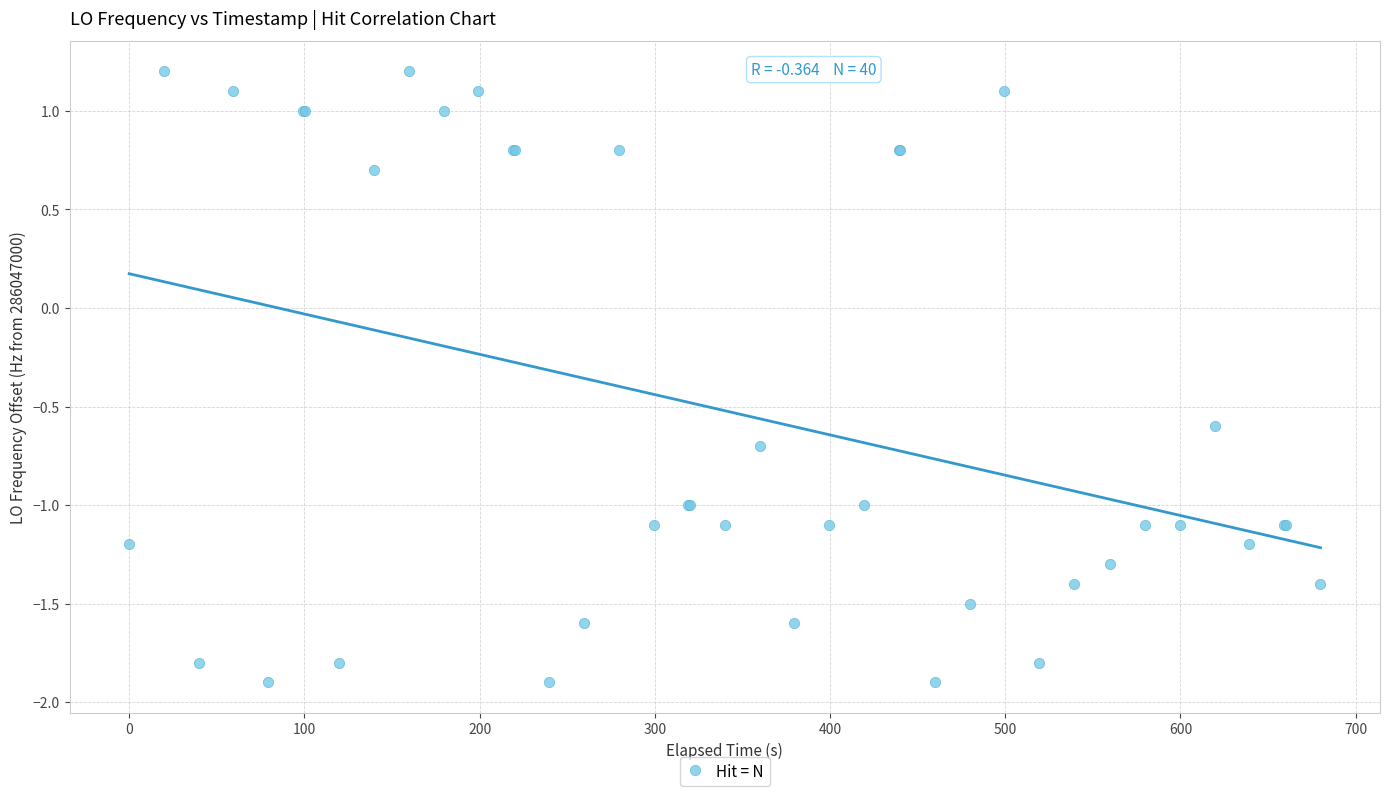

What Y value in the scatter plot is closest to 0?

-0.6